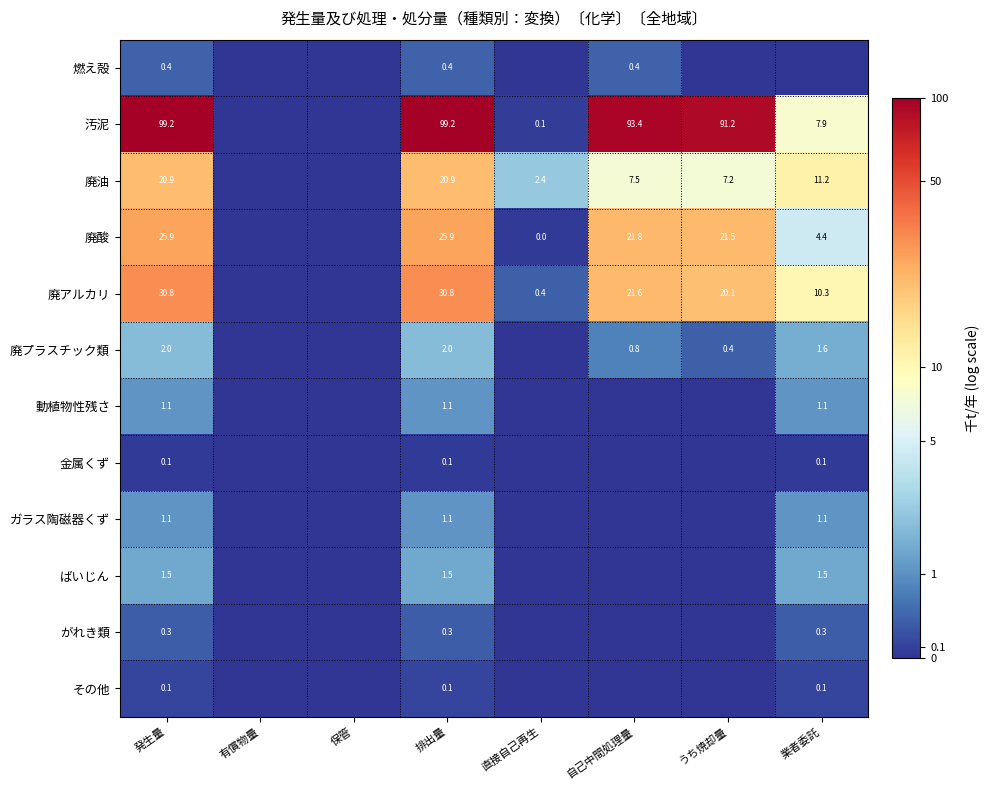

What is the sum of the 廃酸 values at 業者委託 and 直接自己再生?

4.4